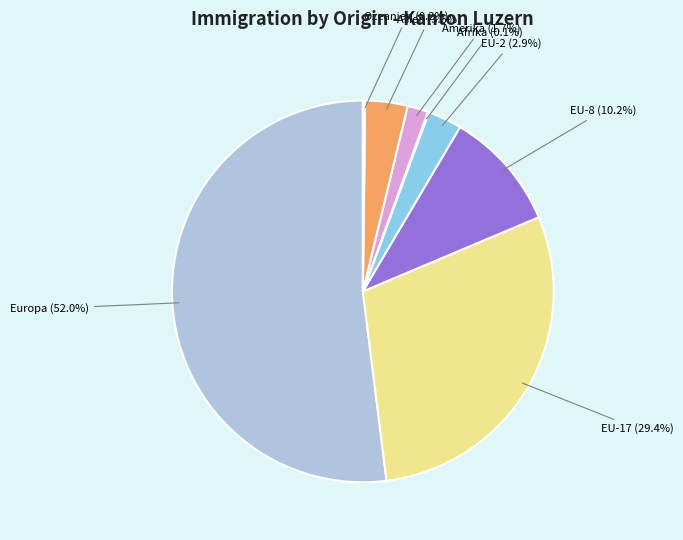

True or false: Asien accounts for 4% of the total.

True